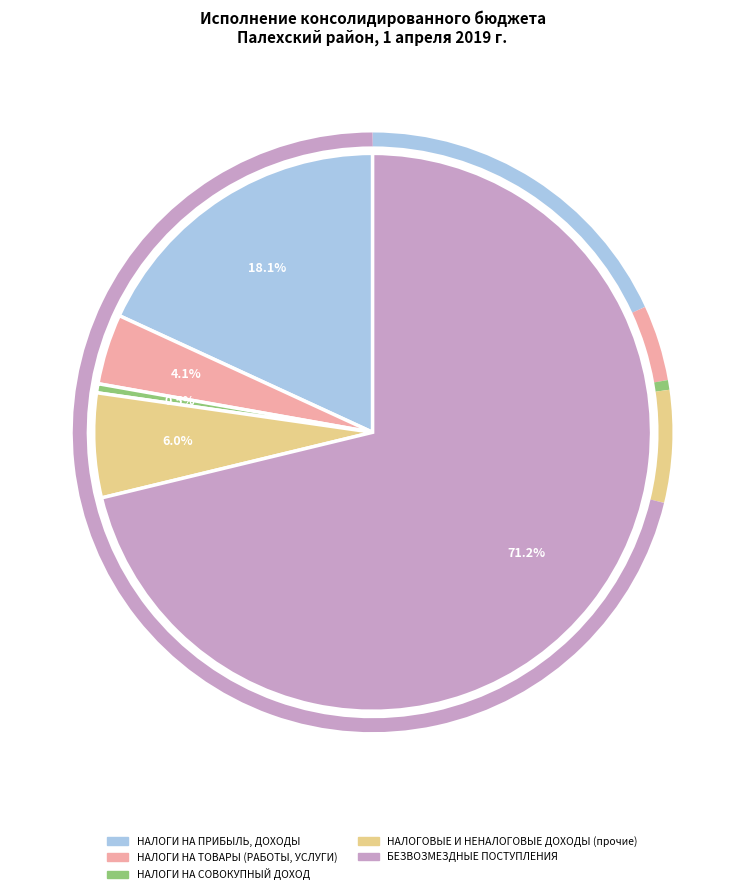

Between НАЛОГИ НА ТОВАРЫ (РАБОТЫ, УСЛУГИ) and НАЛОГОВЫЕ И НЕНАЛОГОВЫЕ ДОХОДЫ (прочие), which is larger?

НАЛОГОВЫЕ И НЕНАЛОГОВЫЕ ДОХОДЫ (прочие)